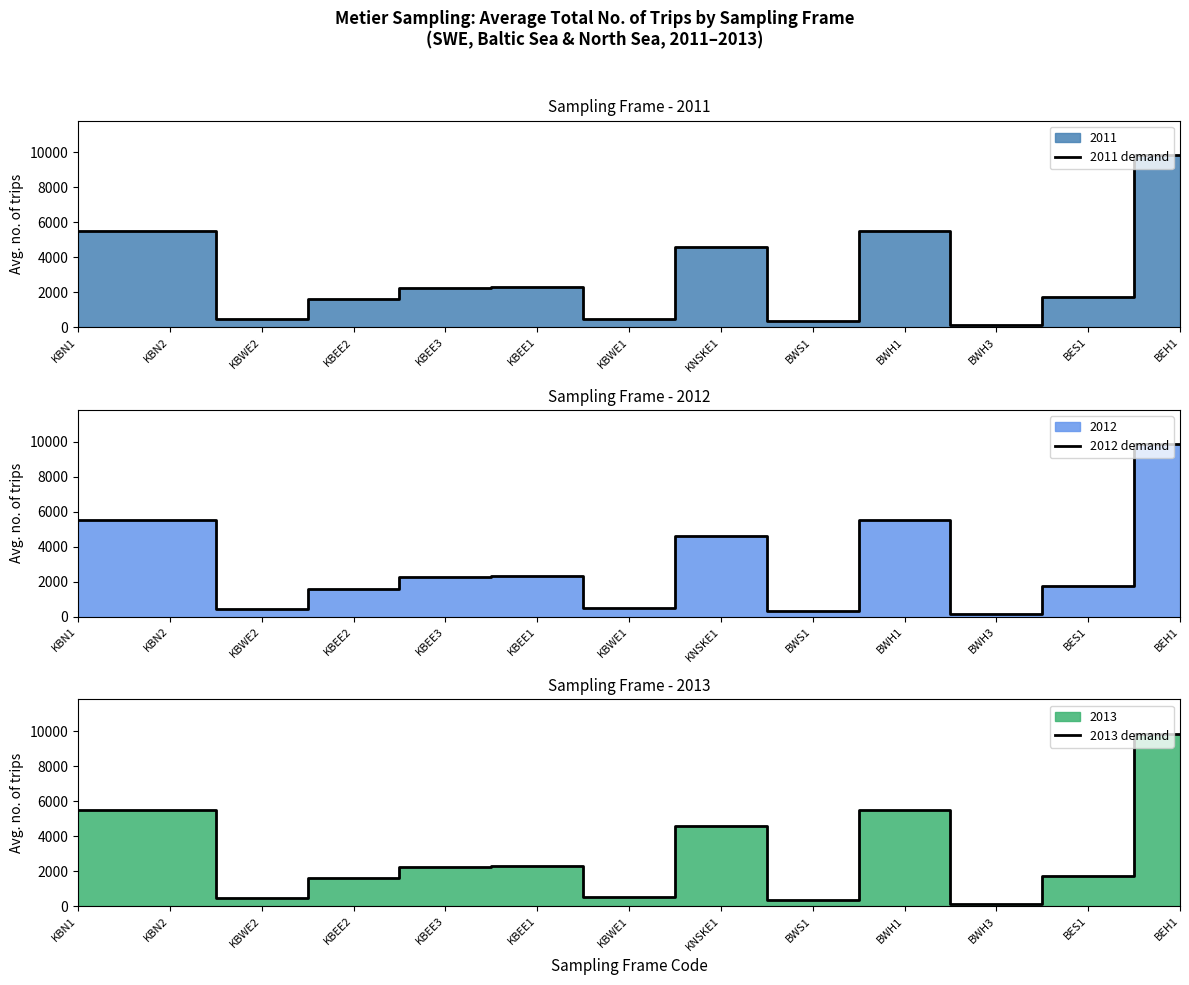

What is the highest value of the 2013 demand series?

9850